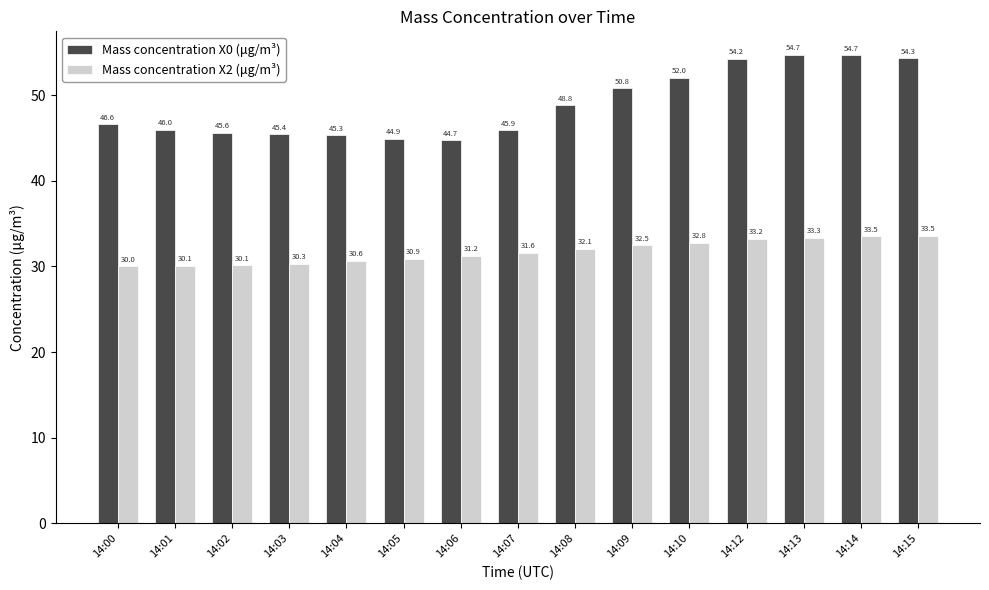

What is the highest value of the Mass concentration X0 (μg/m³) series?

54.7